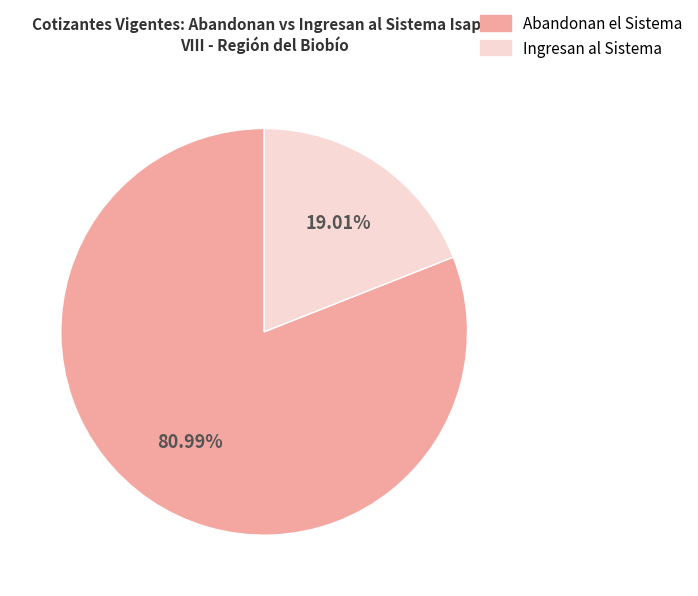

How many segments does this pie chart have?

2